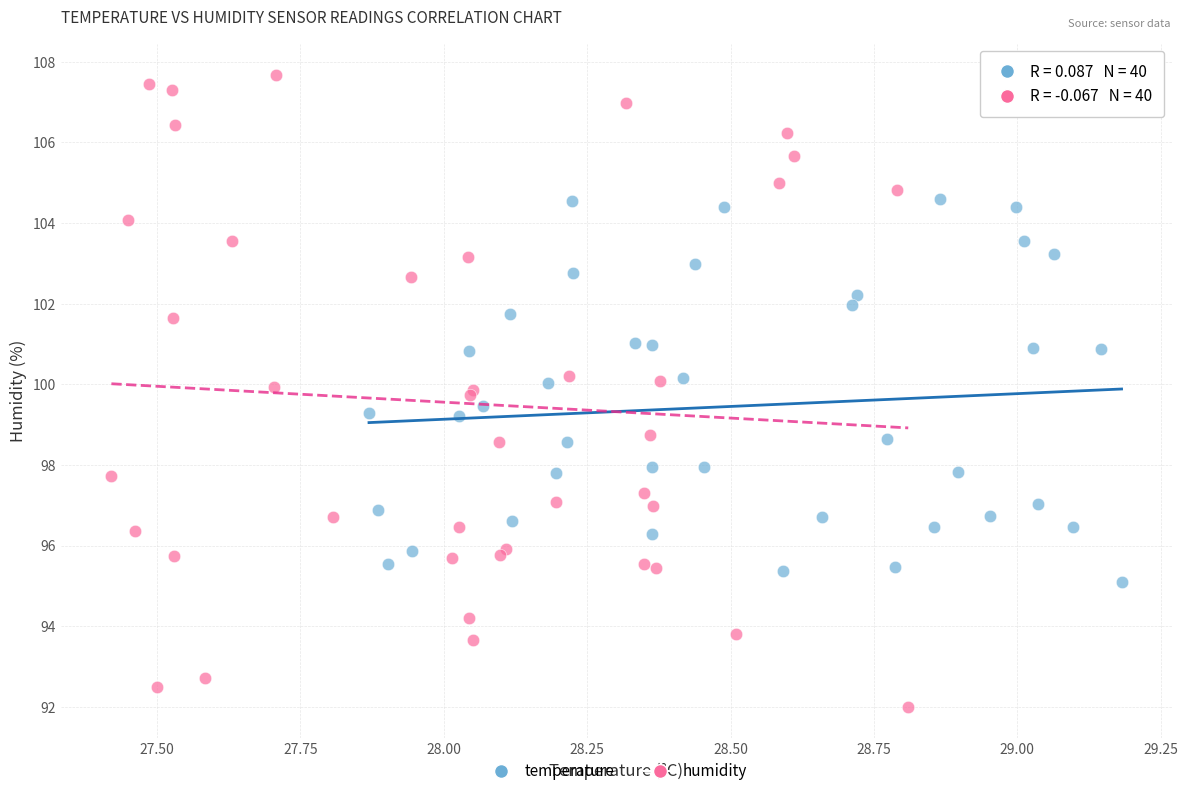

Which series has the widest spread of Y values?

humidity